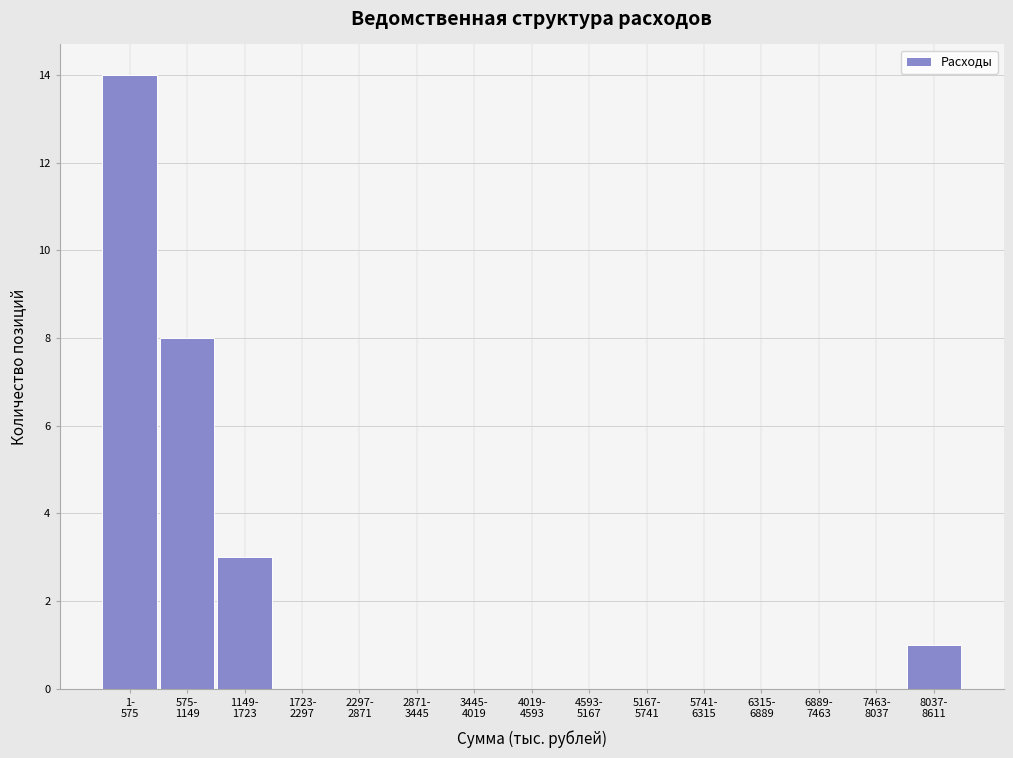

What is the maximum value shown in the chart?

14